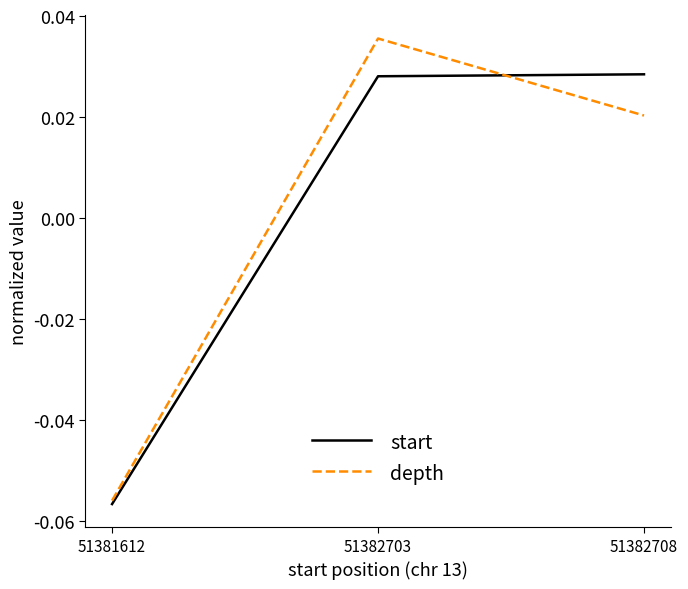

Which category has the lowest value across all series?

51381612